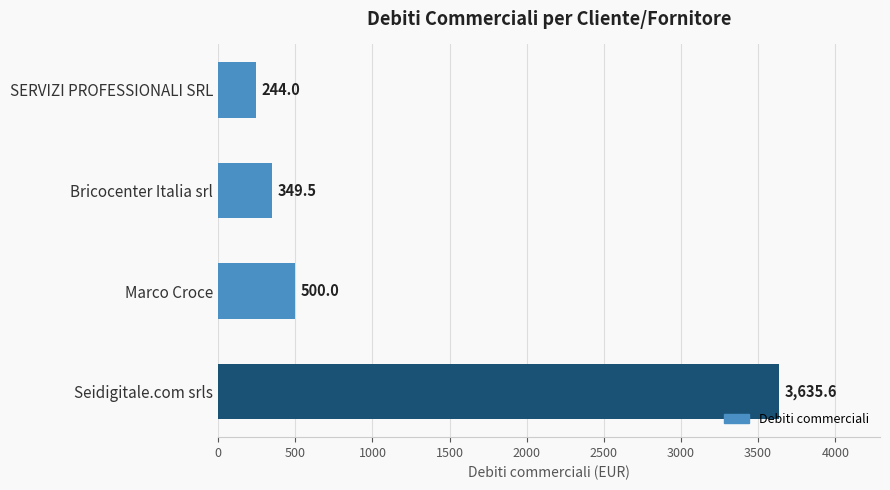

Does the chart contain any negative values?

No